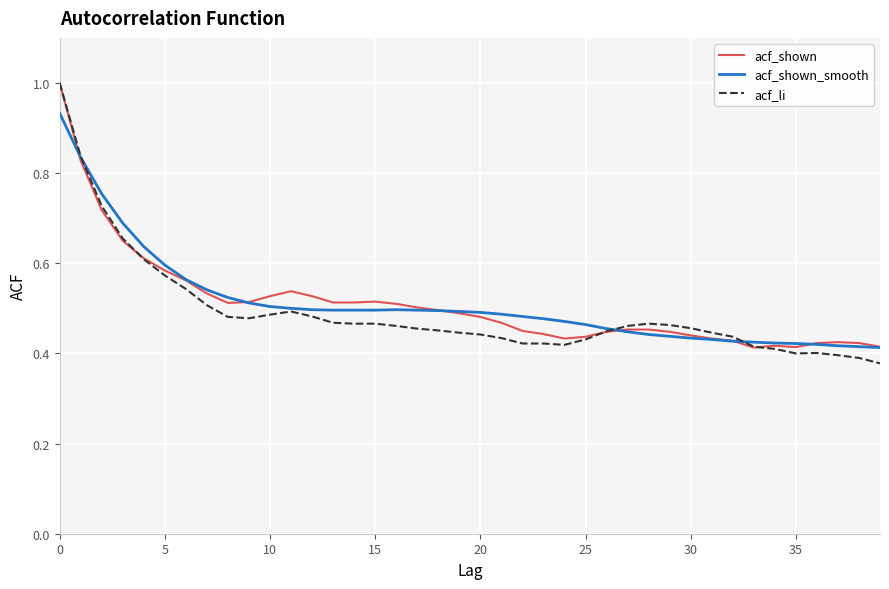

What is the maximum value shown in the chart?

1.0